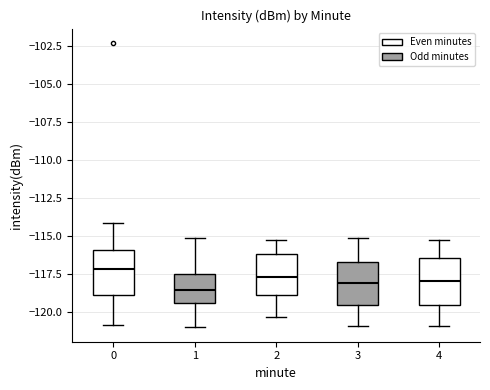

Reading left to right, transcribe this box plot: for each box, give where its median line is, the range the box spans, and where its two whiskers end, as read against the y-axis. The values are not printed on the chart, so give them approximately, as read against the axis.

0: median -117.0, box -119.0 to -116.0, whiskers -121.0 to -114.0
1: median -118.5, box -119.5 to -117.5, whiskers -121.0 to -115.0
2: median -117.5, box -119.0 to -116.0, whiskers -120.5 to -115.0
3: median -118.0, box -119.5 to -116.5, whiskers -121.0 to -115.0
4: median -118.0, box -119.5 to -116.5, whiskers -121.0 to -115.0